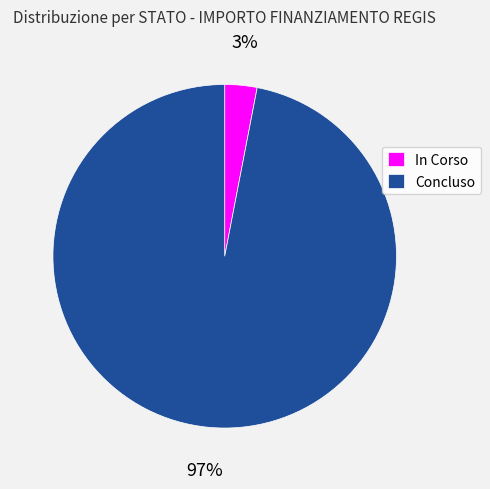

True or false: In Corso accounts for 11% of the total.

False